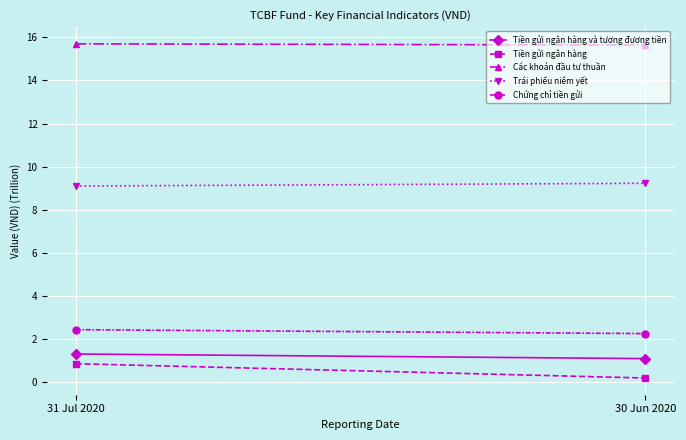

Which label corresponds to the smallest value in the chart?

30 Jun 2020